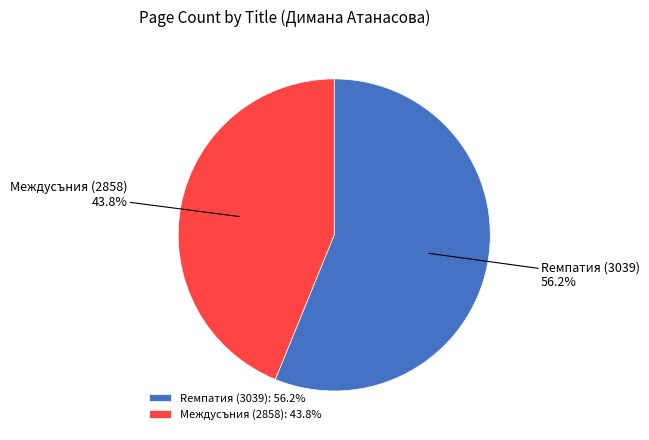

To the nearest percent, what portion does Междусъния (2858) represent?

44%